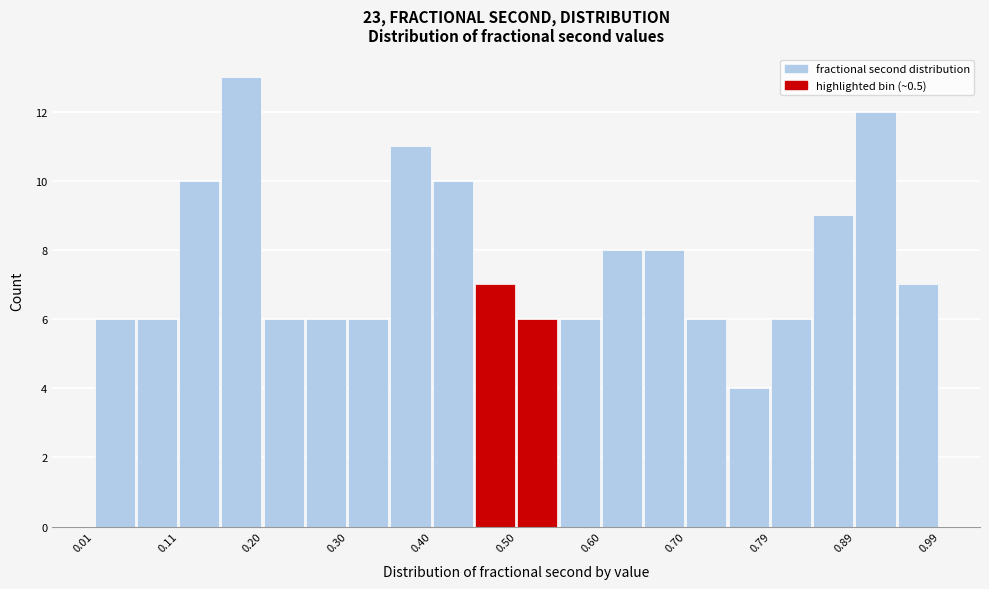

Reading left to right, list every bar in this chart as the range it spans on the x-axis followed by its height. Neither the bar edges nor the heights are printed on the chart, so give them approximately, as read against the axes.

0.01 to 0.06: 6
0.06 to 0.11: 6
0.11 to 0.15: 10
0.15 to 0.20: 13
0.20 to 0.25: 6
0.25 to 0.30: 6
0.30 to 0.35: 6
0.35 to 0.40: 11
0.40 to 0.45: 10
0.45 to 0.50: 7
0.50 to 0.55: 6
0.55 to 0.60: 6
0.60 to 0.65: 8
0.65 to 0.70: 8
0.70 to 0.75: 6
0.75 to 0.79: 4
0.79 to 0.84: 6
0.84 to 0.89: 9
0.89 to 0.94: 12
0.94 to 0.99: 7